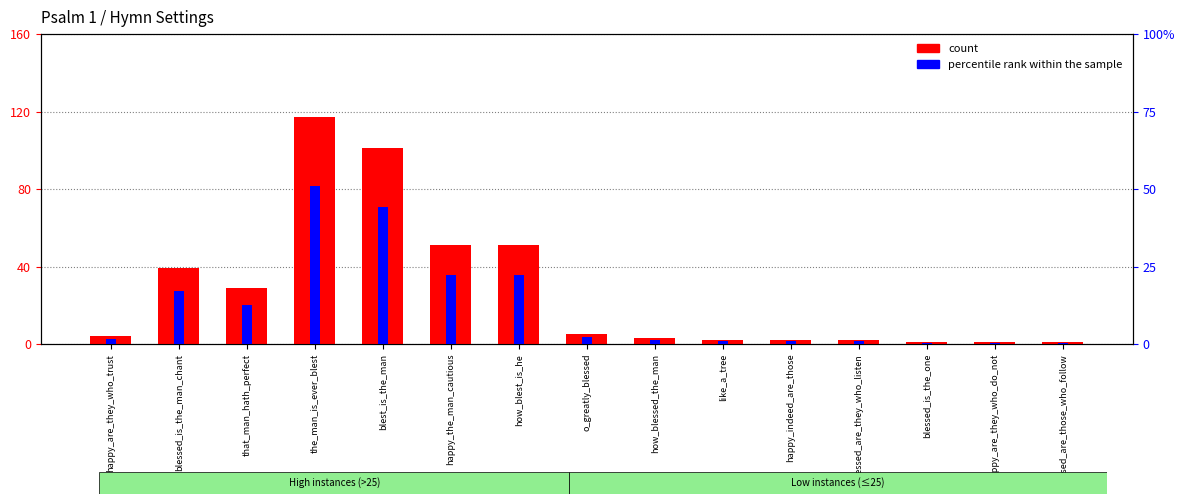

Which label corresponds to the smallest value in the chart?

blessed_is_the_one